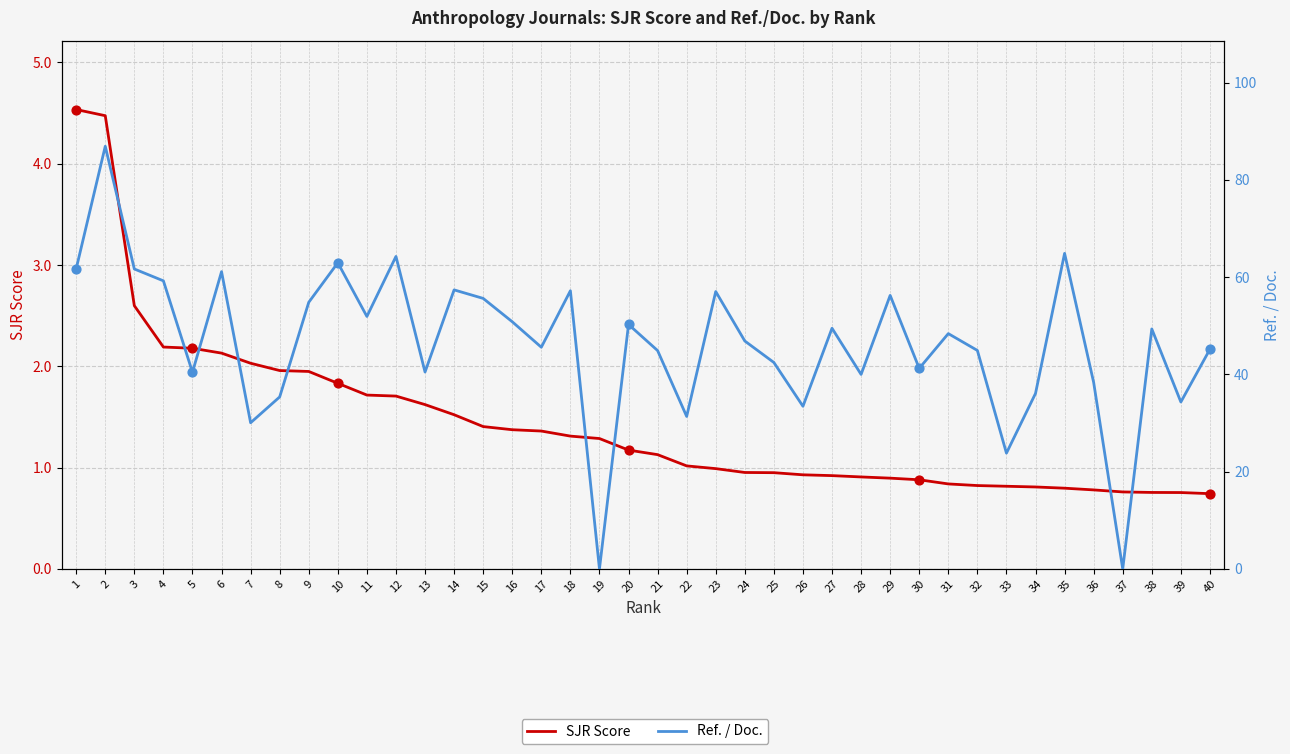

What is the total value across all series at 8?

37.3